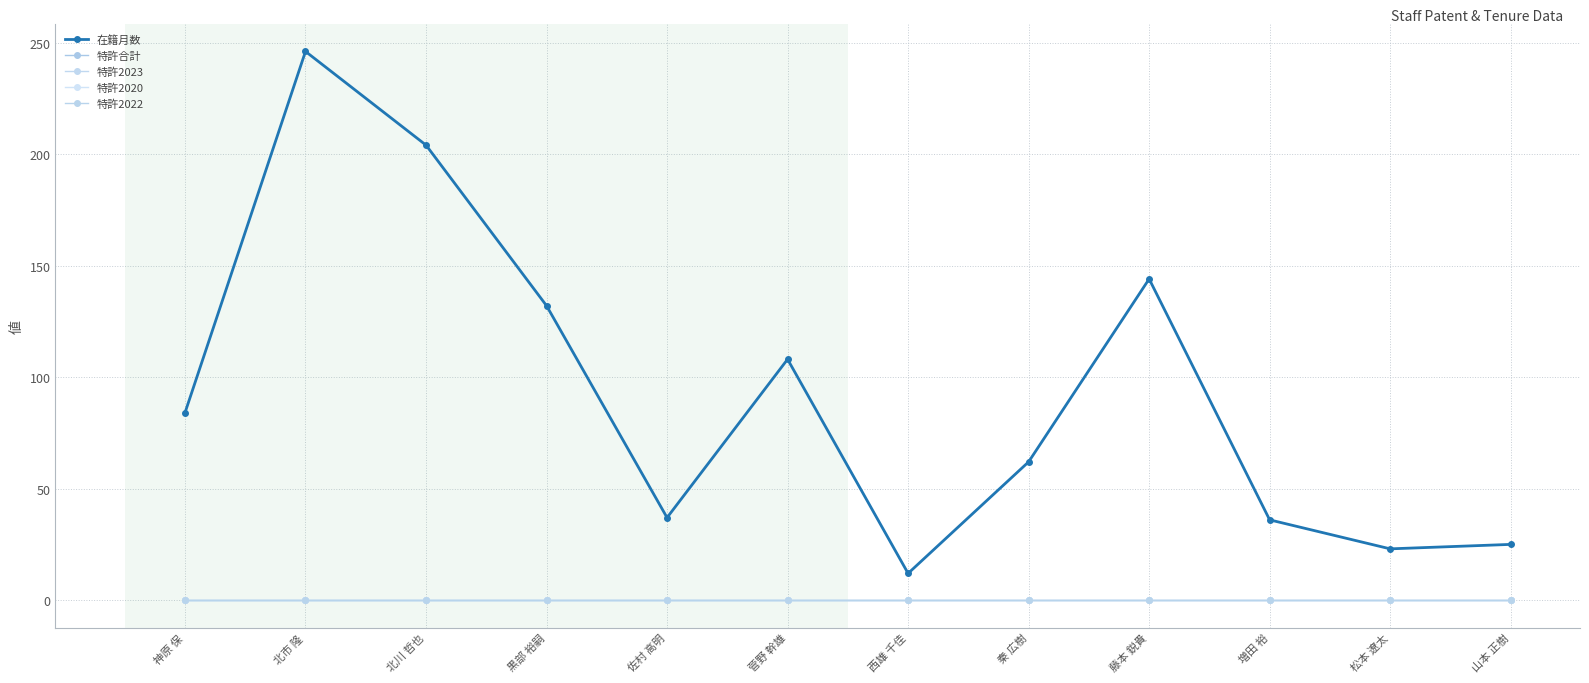

Does the chart display data point markers on the line(s)?

Yes